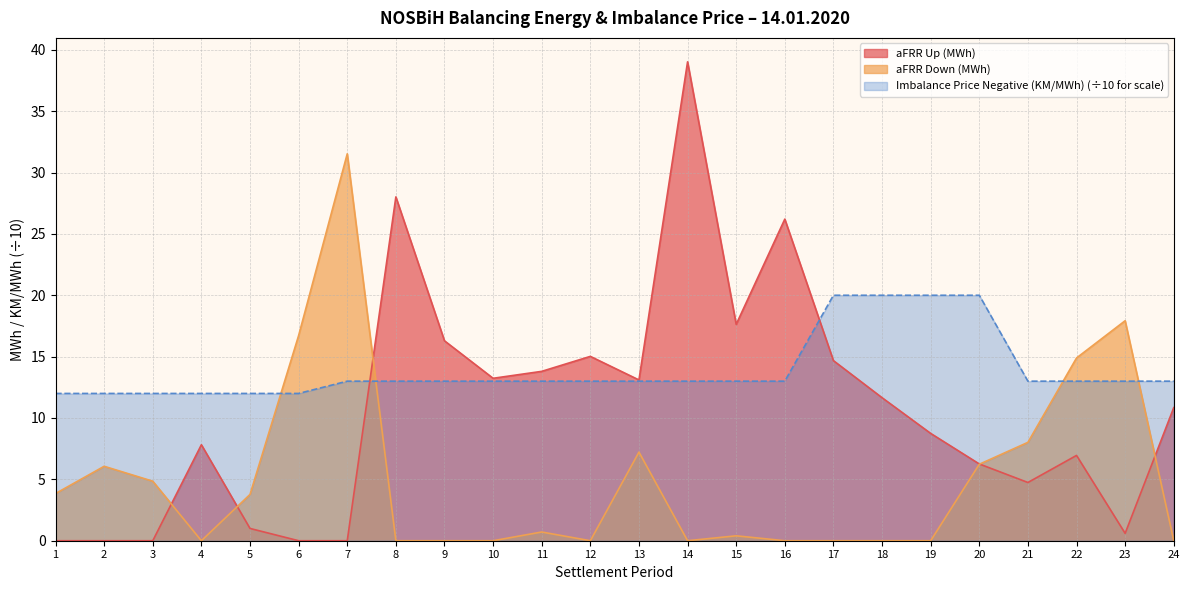

Where do aFRR Up (MWh) and aFRR Down (MWh) first cross each other?

3 and 4